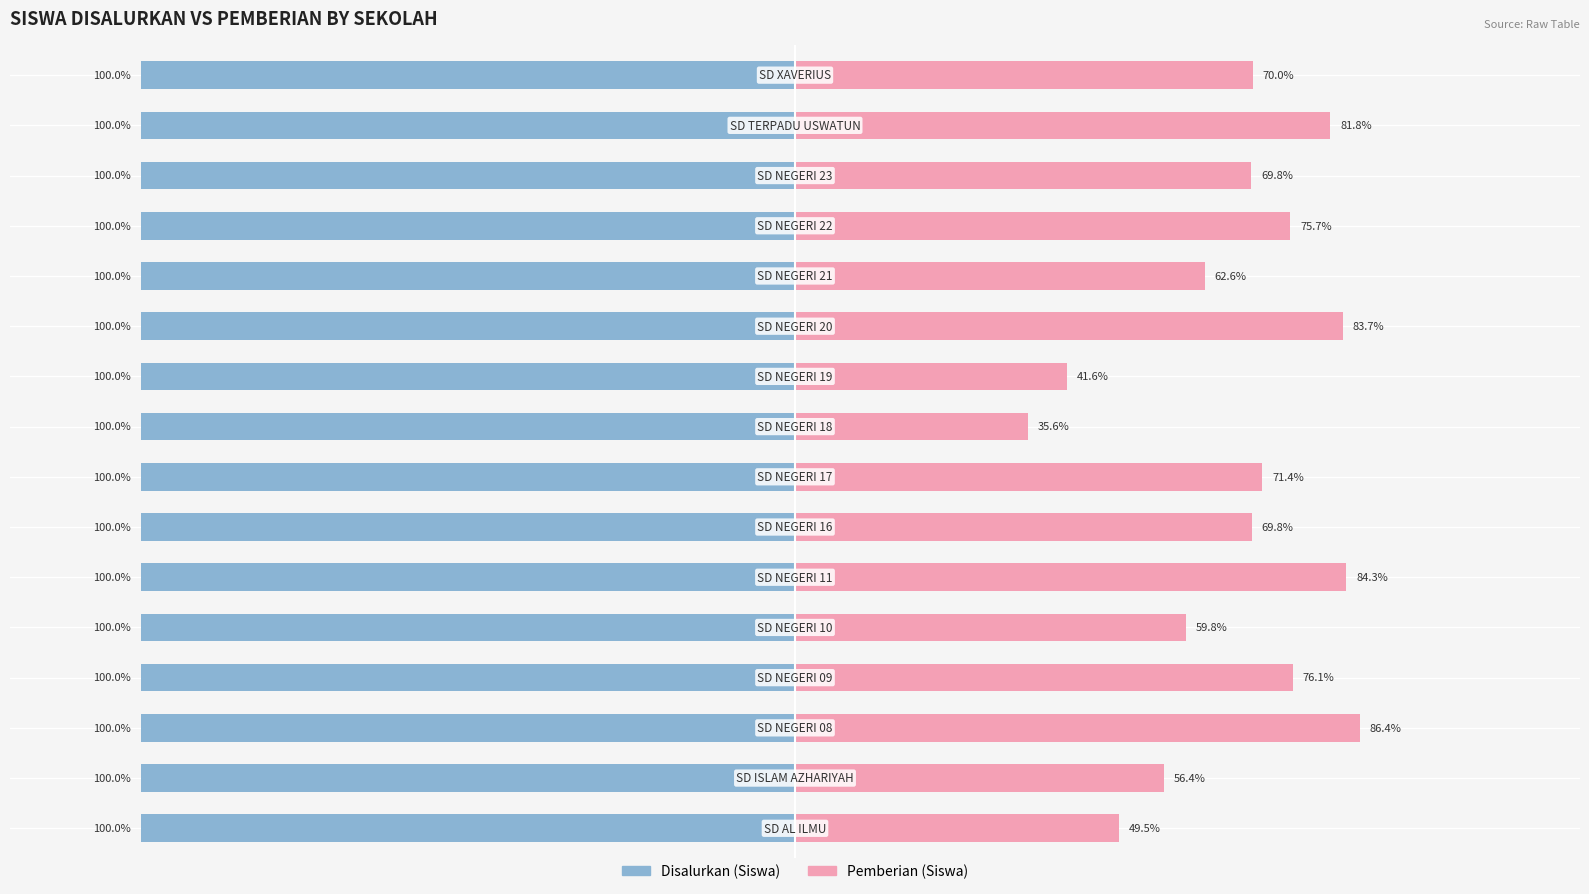

What is the value of the Pemberian (Siswa) bar at the 15th from the left?

81.8